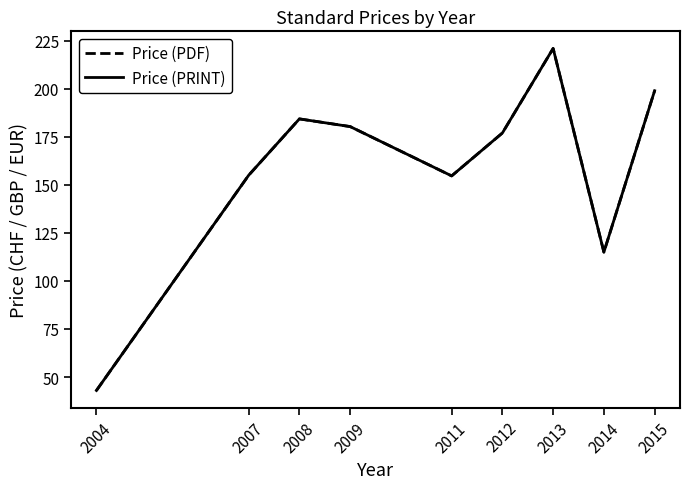

Which series changed the most between 2008 and 2012?

Price (PDF)